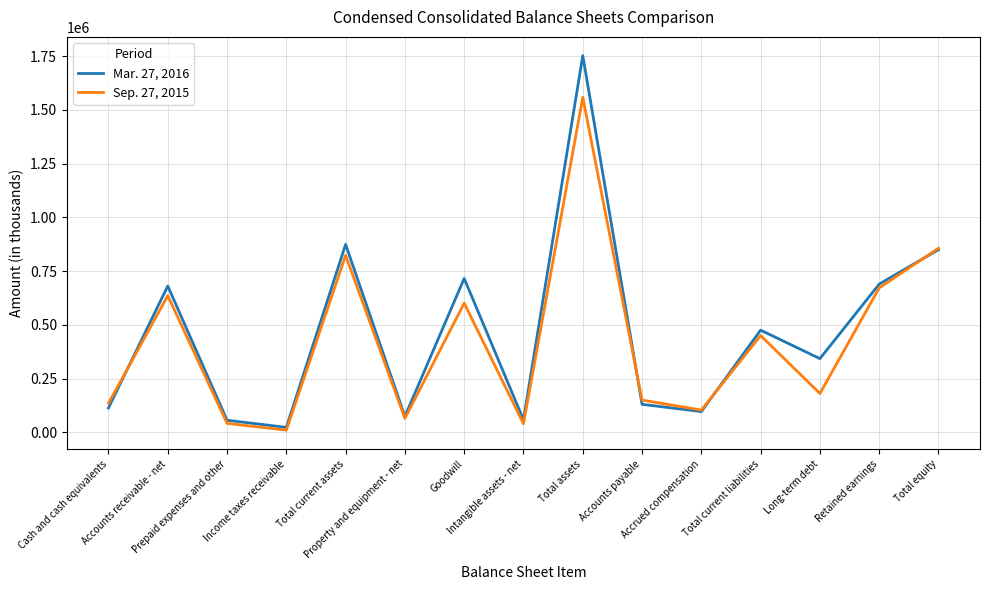

Which series has the largest total across all categories?

Mar. 27, 2016